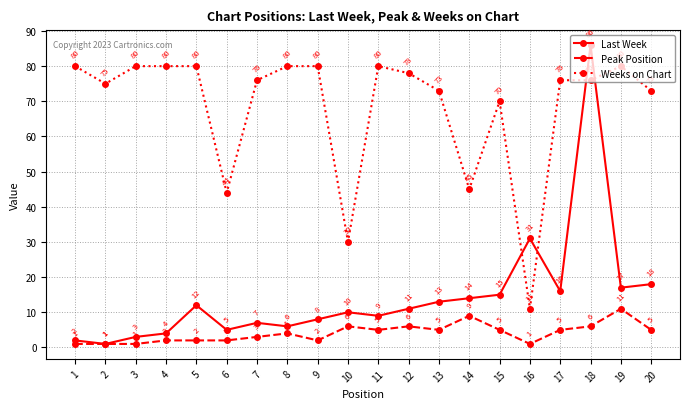

What is the total value across all series at 13?

91